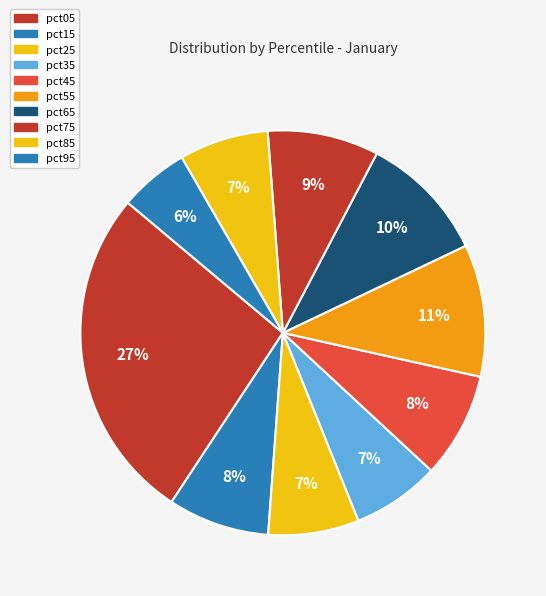

True or false: pct15 accounts for 8% of the total.

True